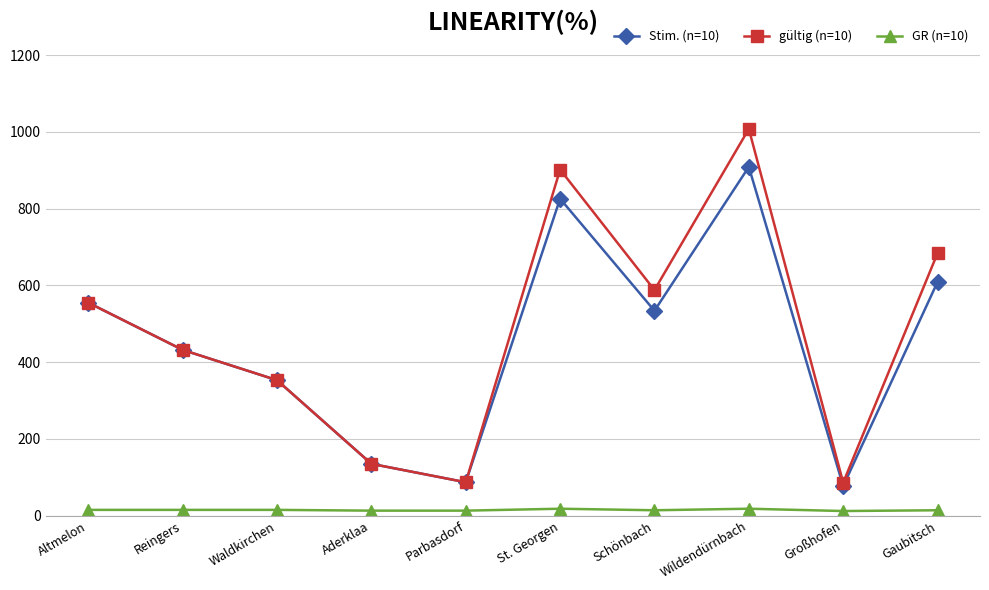

At which label is gültig (n=10) closest to 547?

Altmelon